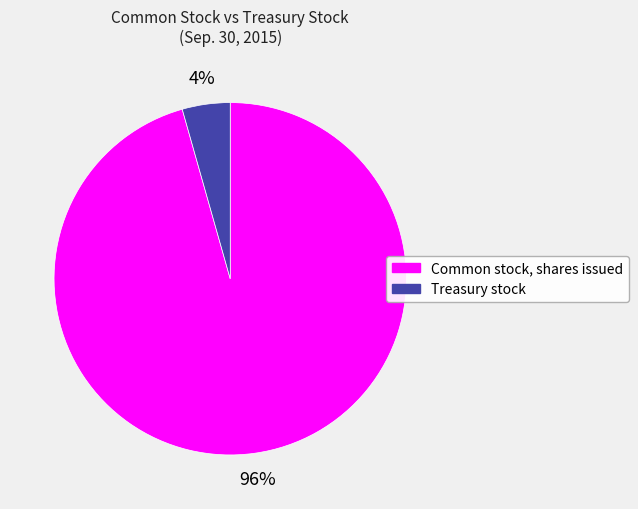

How many slices are in this pie chart?

2